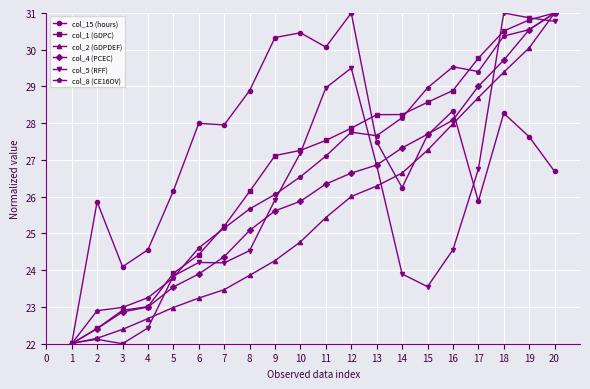

Which category has the highest value in the col_8 (CE16OV) series?

20